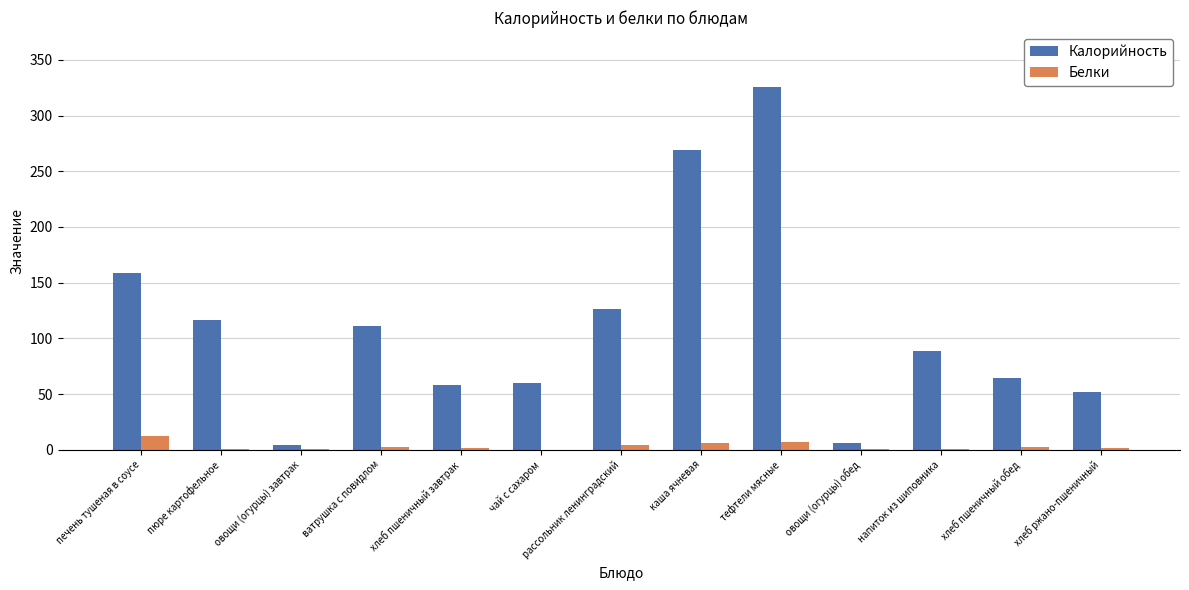

Which series has the largest total across all categories?

Калорийность